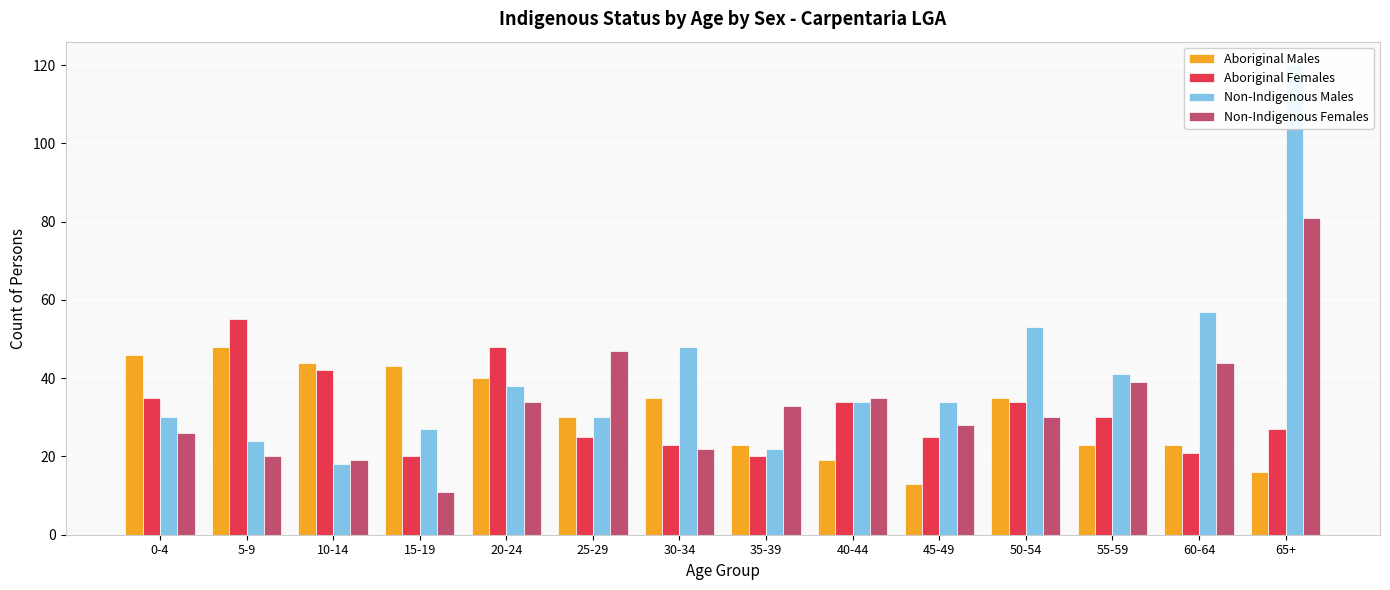

At 40-44, list the series in order from largest to smallest.

Non-Indigenous Females, Aboriginal Females, Non-Indigenous Males, Aboriginal Males